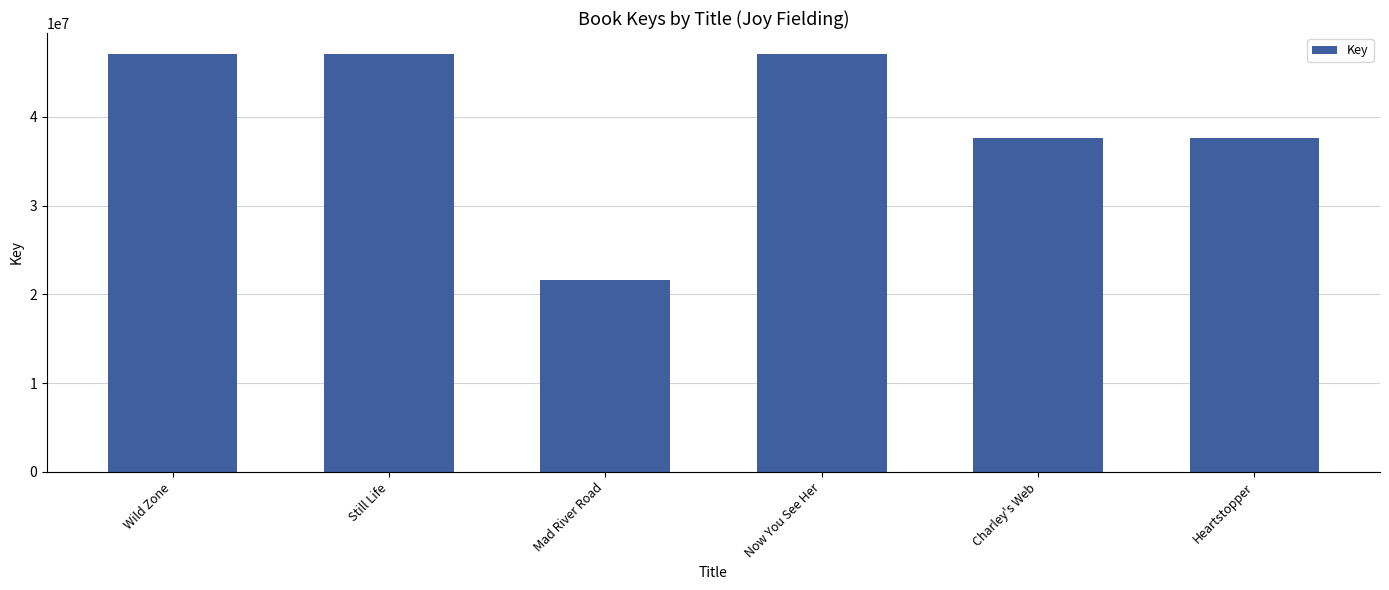

At which category does the chart reach its minimum across all series?

Mad River Road